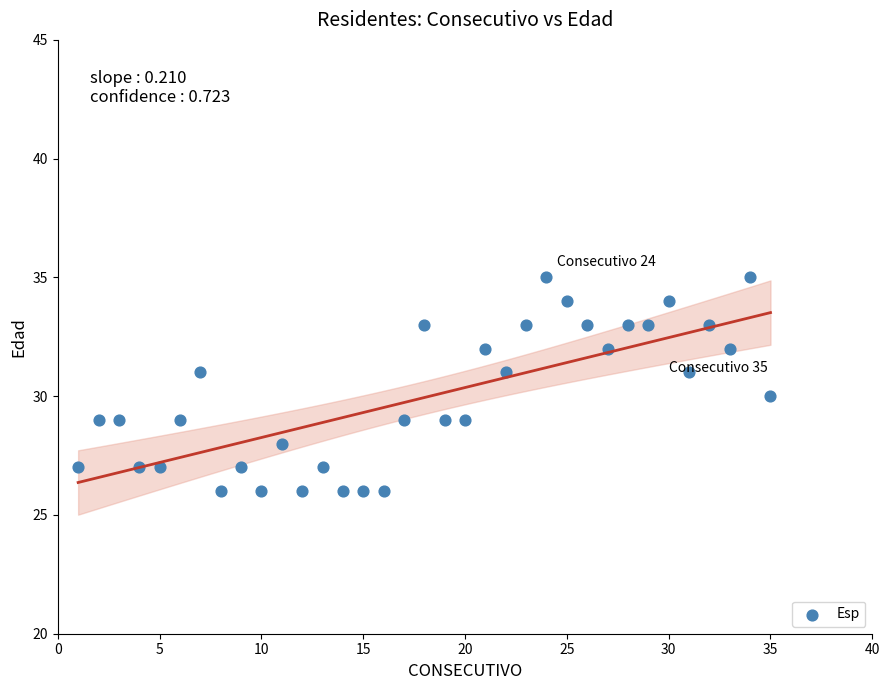

What is the range of Y values (max minus min)?

9